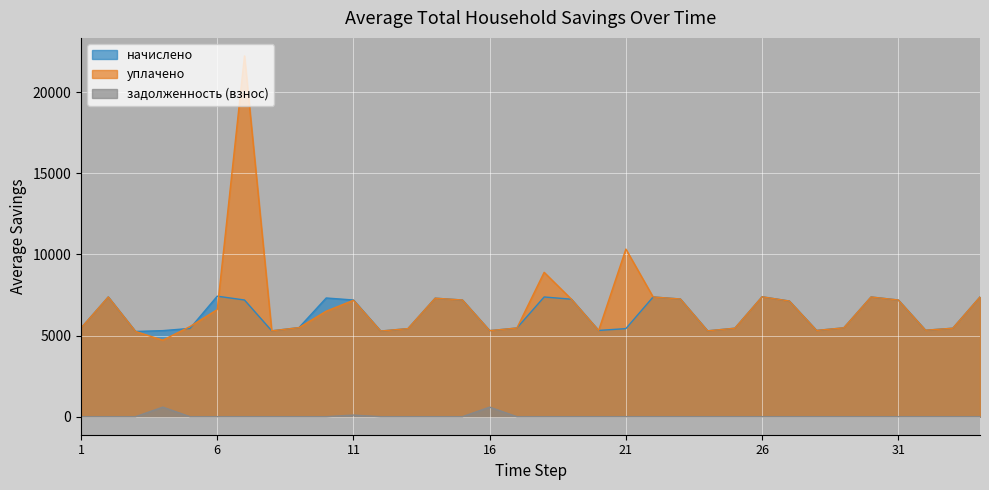

What is the value of the начислено point at the 9th from the left?

5489.6